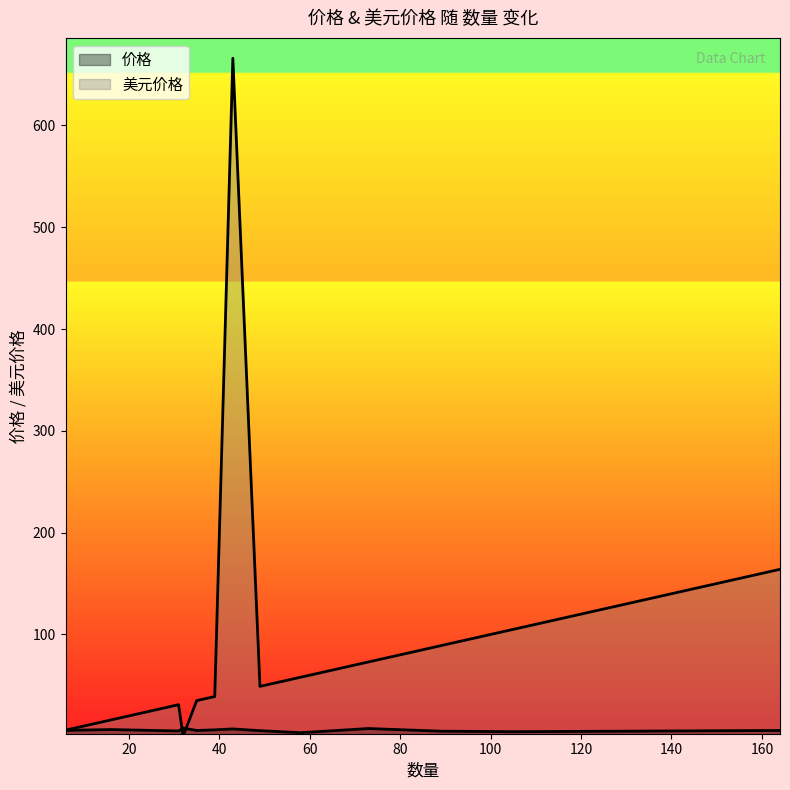

True or false: 美元价格 and 价格 intersect in this chart.

True